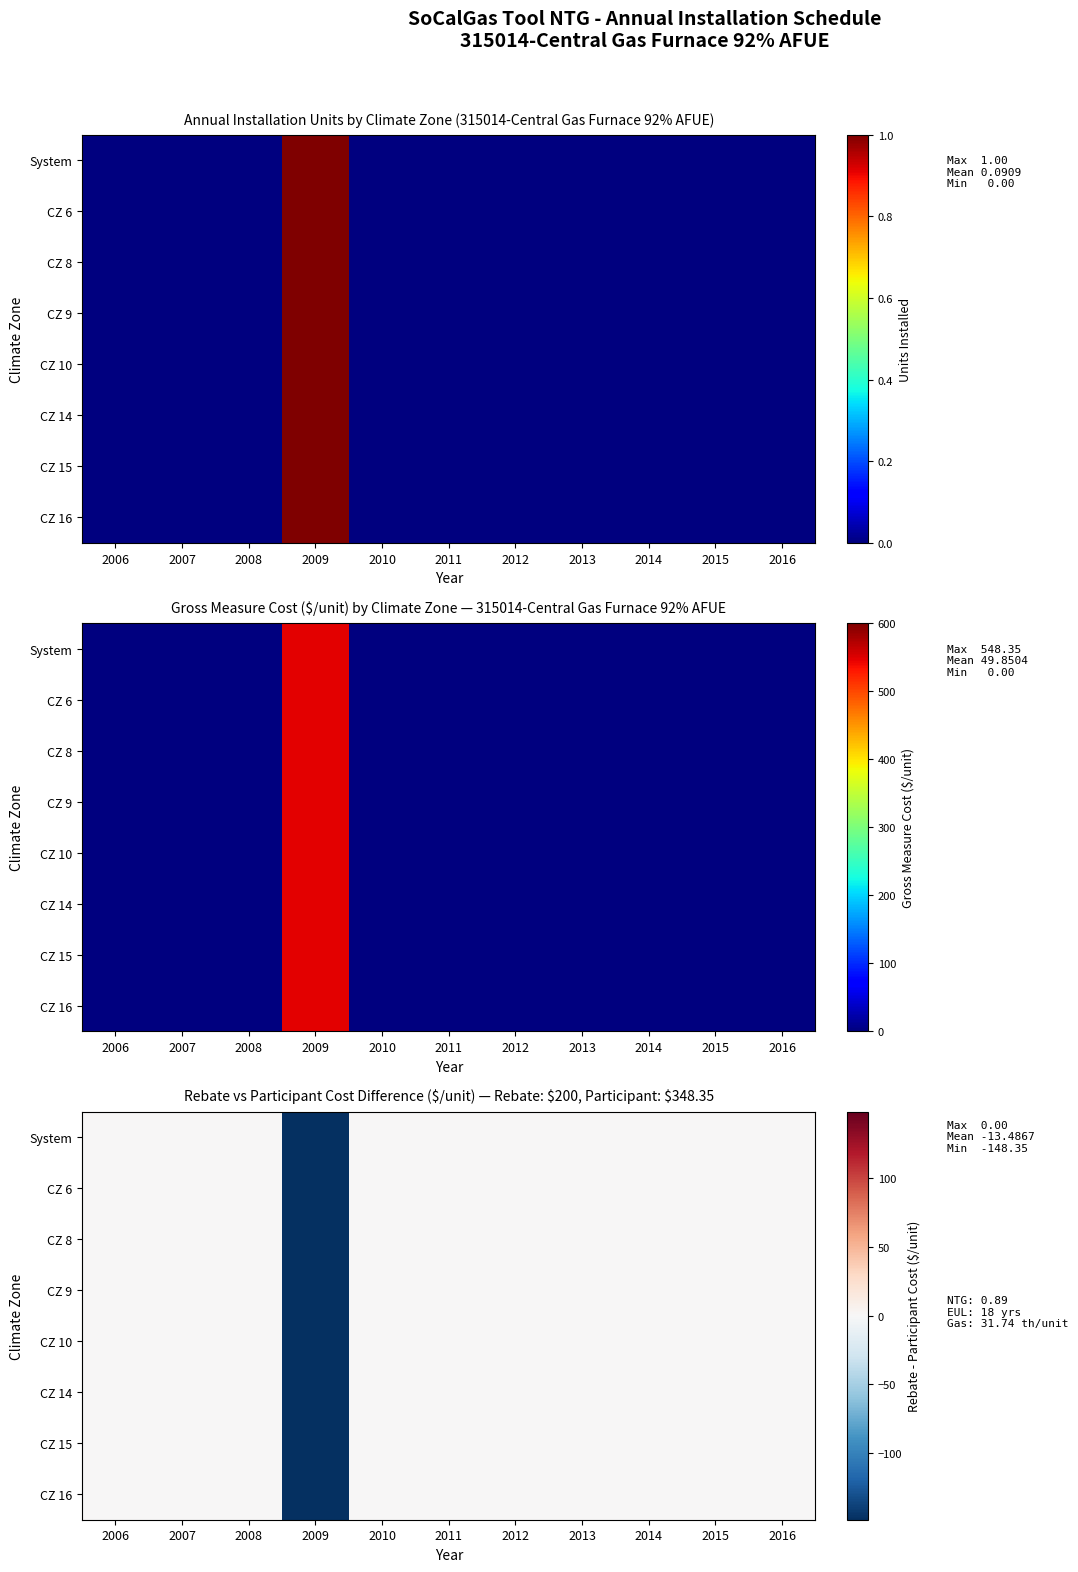

How many values in CZ 8 are below zero?

1